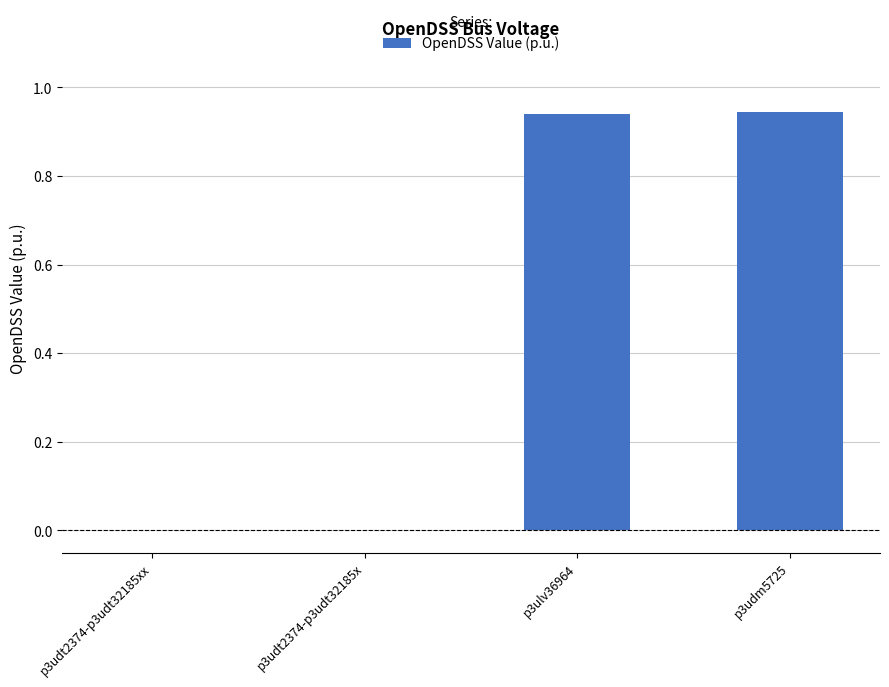

The chart shows a value of -0.3 at p3udt2374-p3udt32185x. True or false?

False